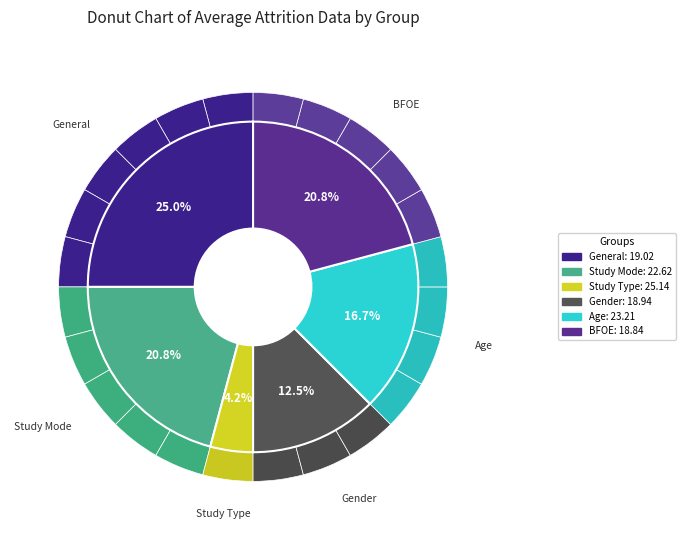

How many slices are in this pie chart?

24